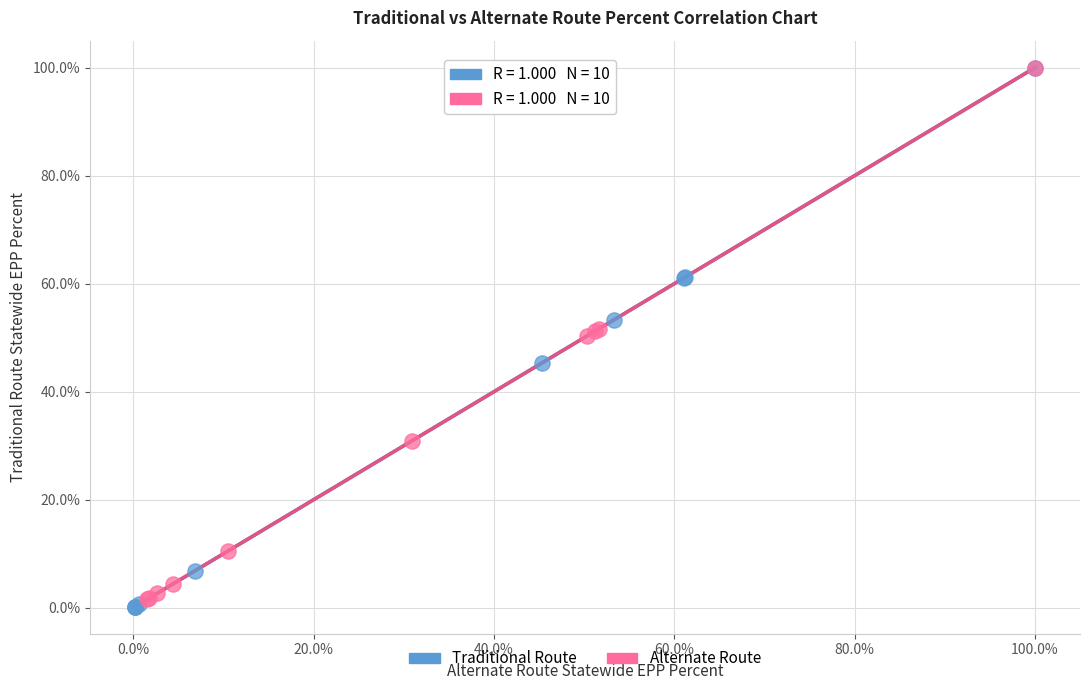

Which series has the largest Y range (max minus min)?

Traditional Route